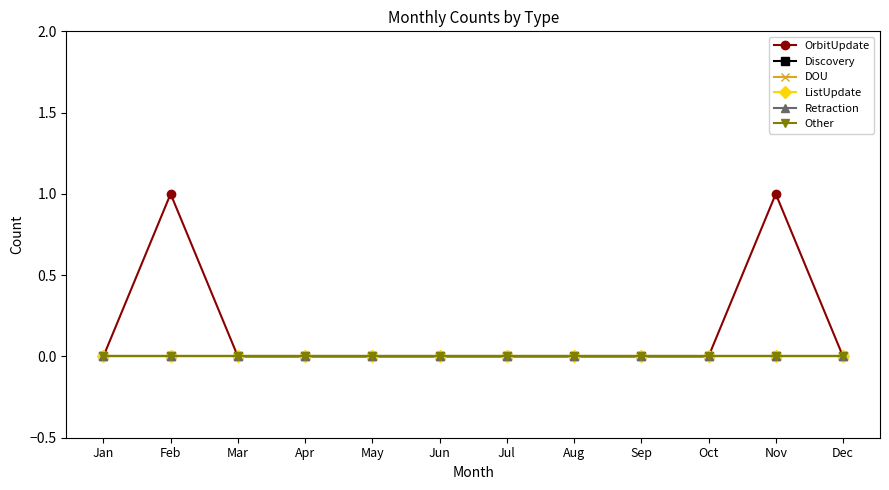

Reading right to left, list all the values displayed in this chart.

OrbitUpdate: Dec=0	Nov=1	Oct=0	Sep=0	Aug=0	Jul=0	Jun=0	May=0	Apr=0	Mar=0	Feb=1	Jan=0
Discovery: Dec=0	Nov=0	Oct=0	Sep=0	Aug=0	Jul=0	Jun=0	May=0	Apr=0	Mar=0	Feb=0	Jan=0
DOU: Dec=0	Nov=0	Oct=0	Sep=0	Aug=0	Jul=0	Jun=0	May=0	Apr=0	Mar=0	Feb=0	Jan=0
ListUpdate: Dec=0	Nov=0	Oct=0	Sep=0	Aug=0	Jul=0	Jun=0	May=0	Apr=0	Mar=0	Feb=0	Jan=0
Retraction: Dec=0	Nov=0	Oct=0	Sep=0	Aug=0	Jul=0	Jun=0	May=0	Apr=0	Mar=0	Feb=0	Jan=0
Other: Dec=0	Nov=0	Oct=0	Sep=0	Aug=0	Jul=0	Jun=0	May=0	Apr=0	Mar=0	Feb=0	Jan=0